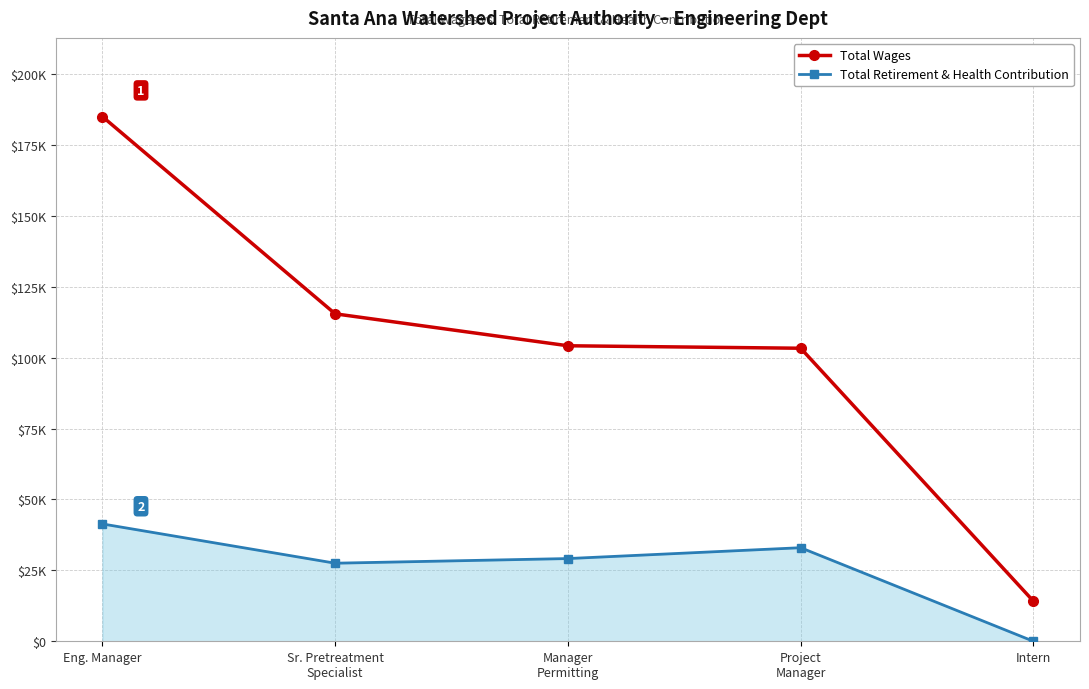

True or false: Total Wages and Total Retirement & Health Contribution intersect in this chart.

False